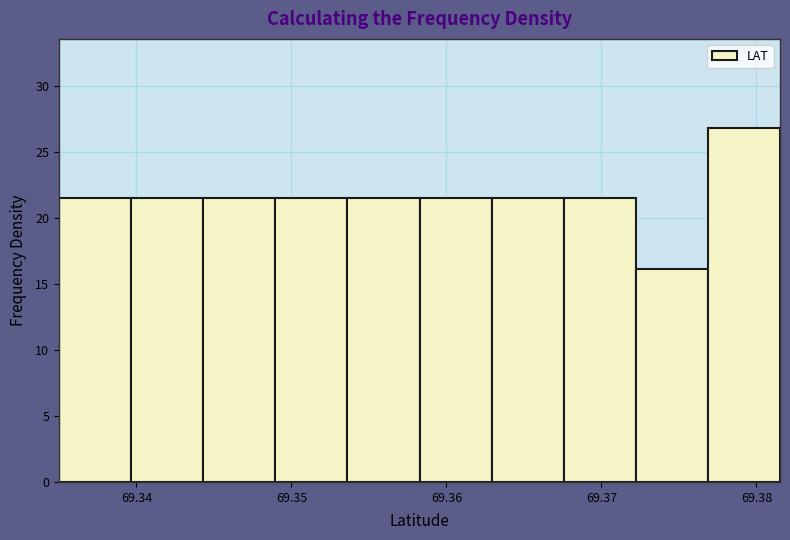

Over which range of the x-axis is the bar tallest?

69.377 to 69.382